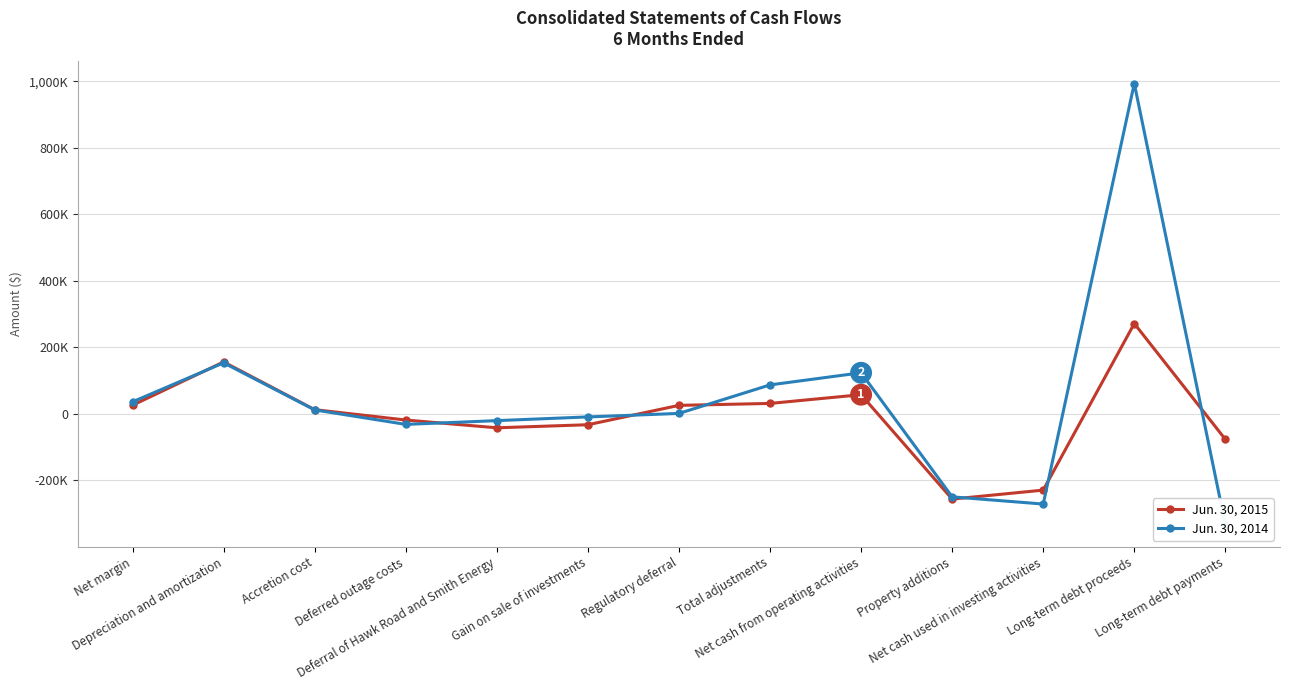

True or false: Jun. 30, 2015 has more than 1 interior local peaks.

True